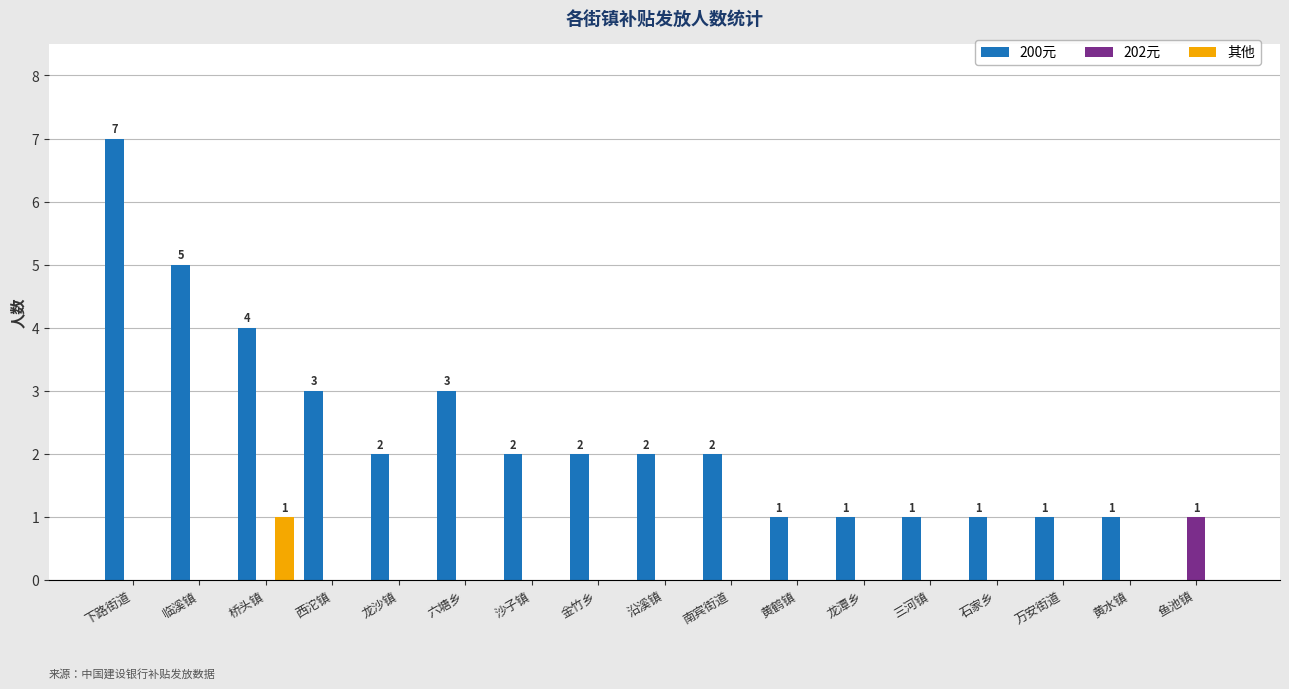

At which category is the sum across all series the highest?

下路街道